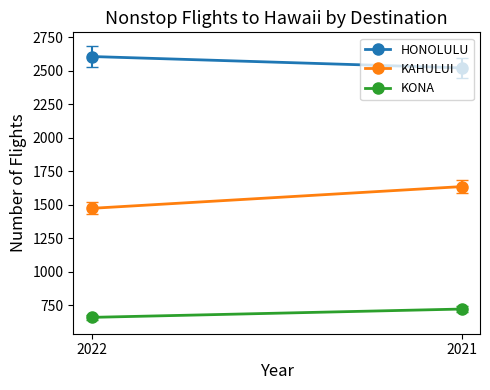

True or false: KONA has a value of 723 at 2021.

True